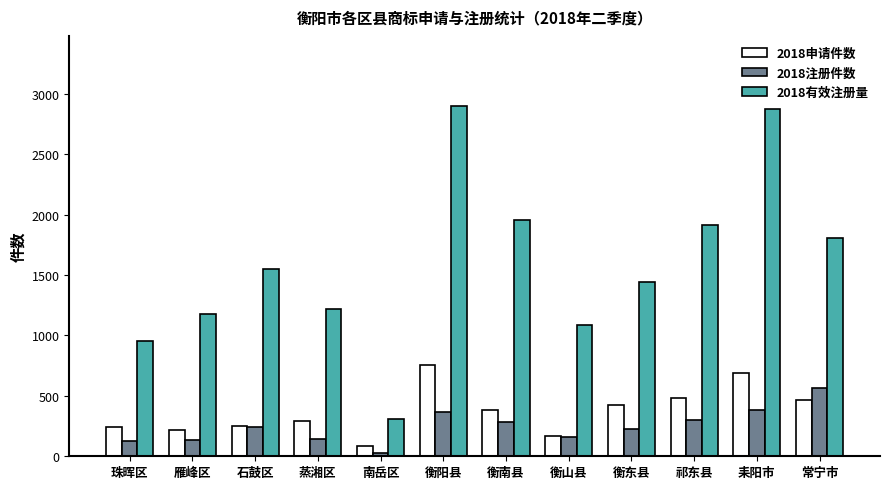

What is the difference between the highest and lowest values at 衡阳县?

2533